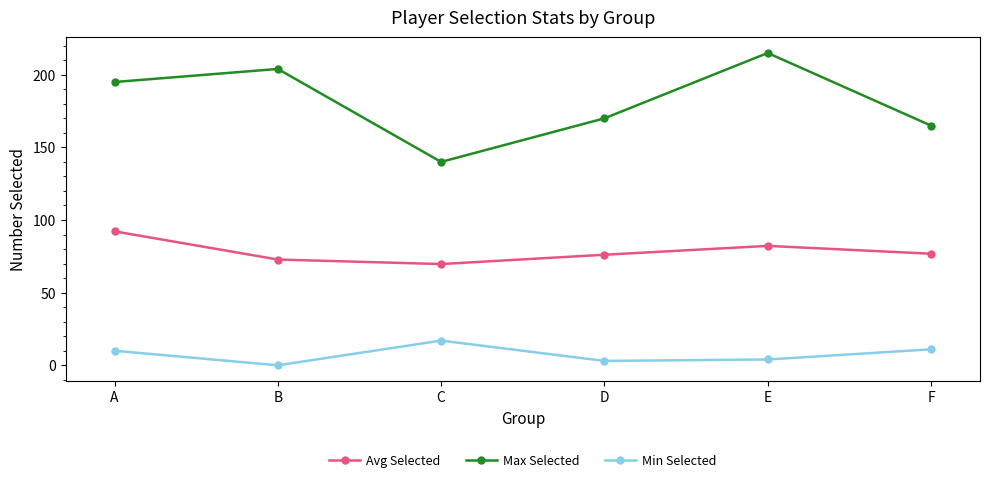

What is the sum of the Min Selected values at D and C?

20.0